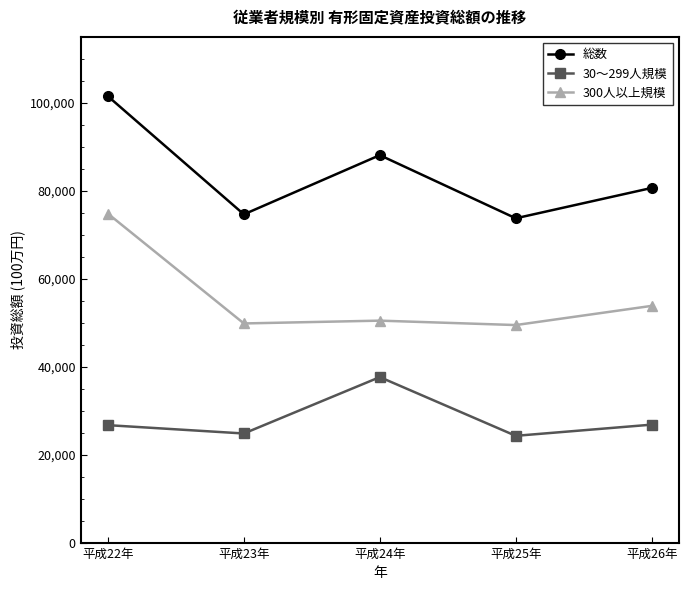

What is the lowest value of the 30～299人規模 series?

24278